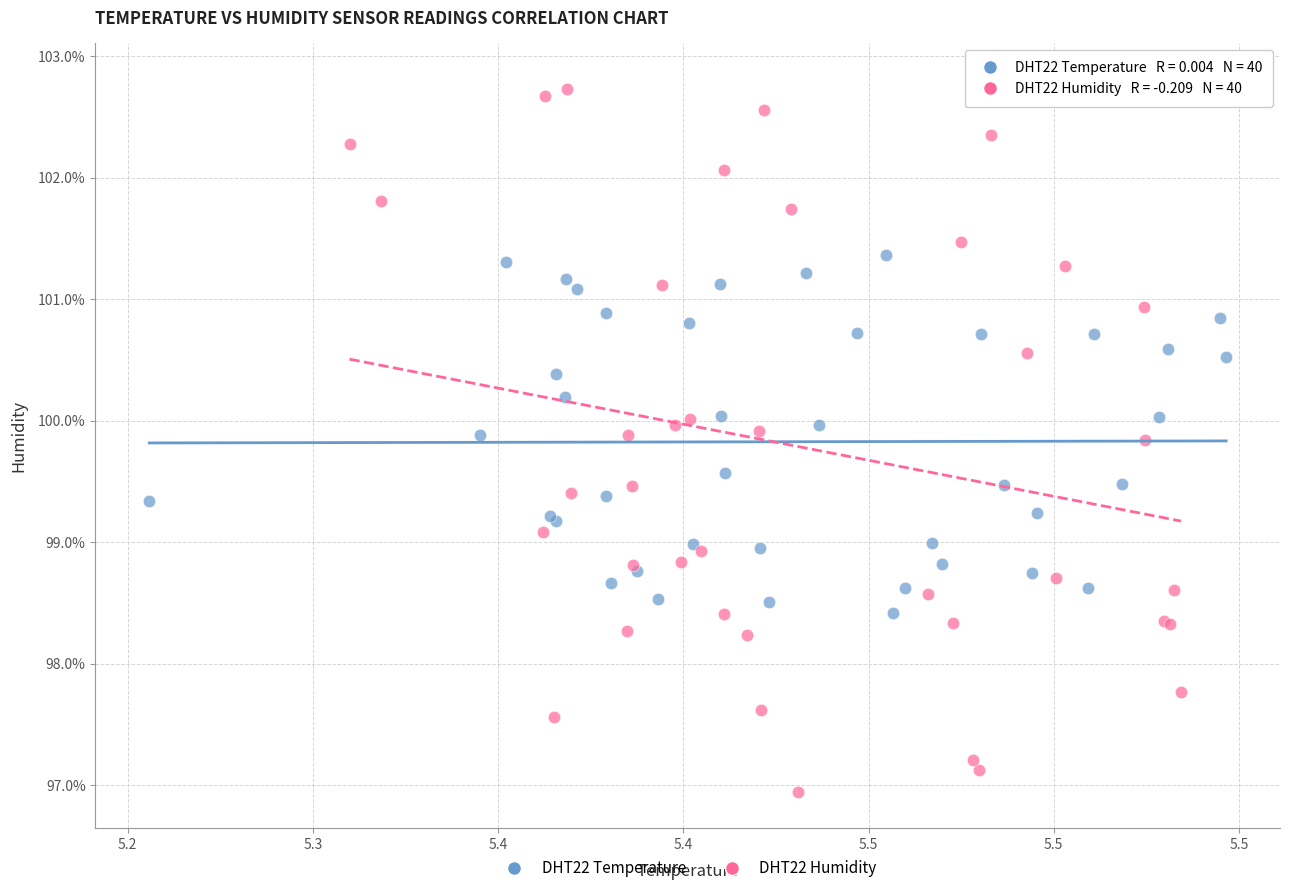

Which series contains the highest Y value?

DHT22 Humidity